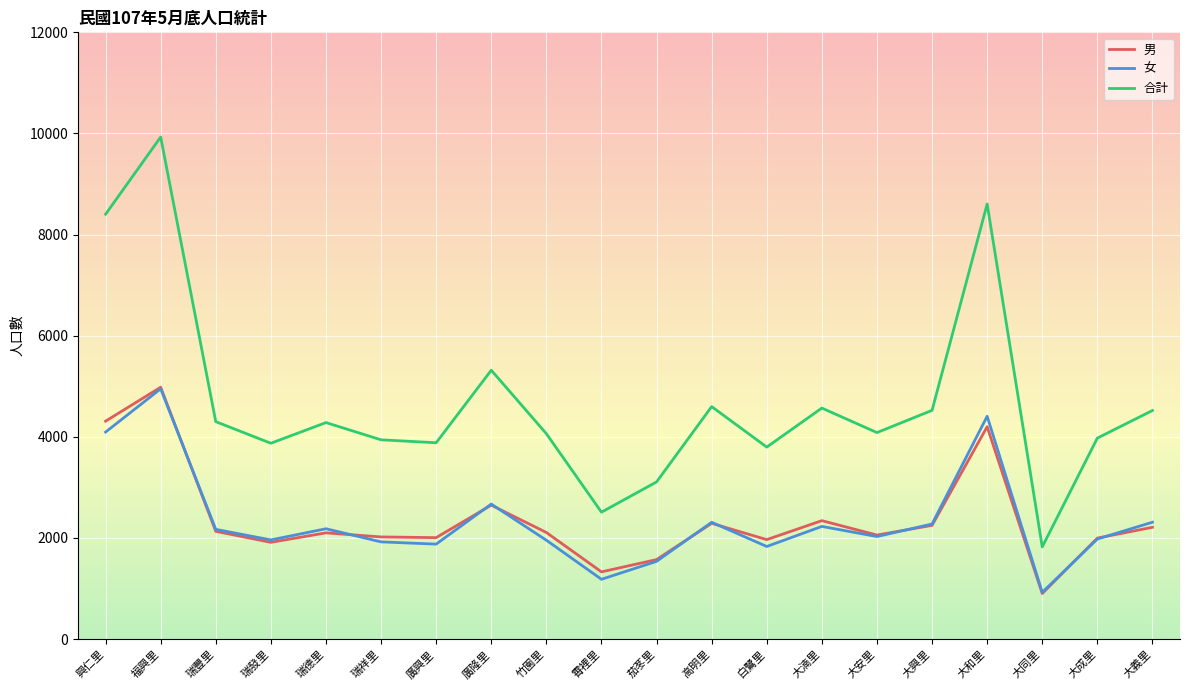

What position from the right is 竹園里?

12